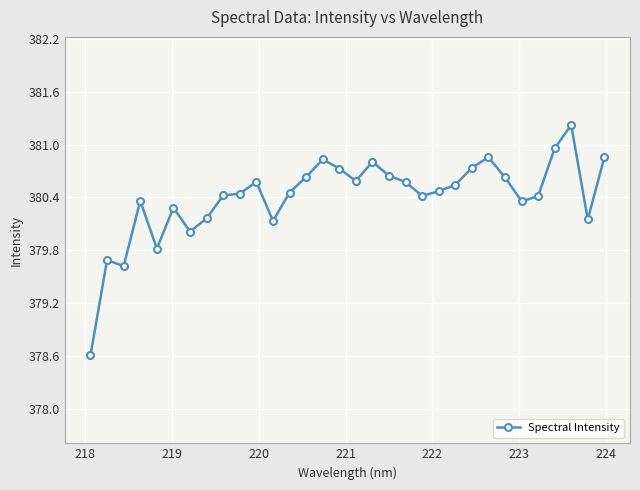

What is the average value?

380.4